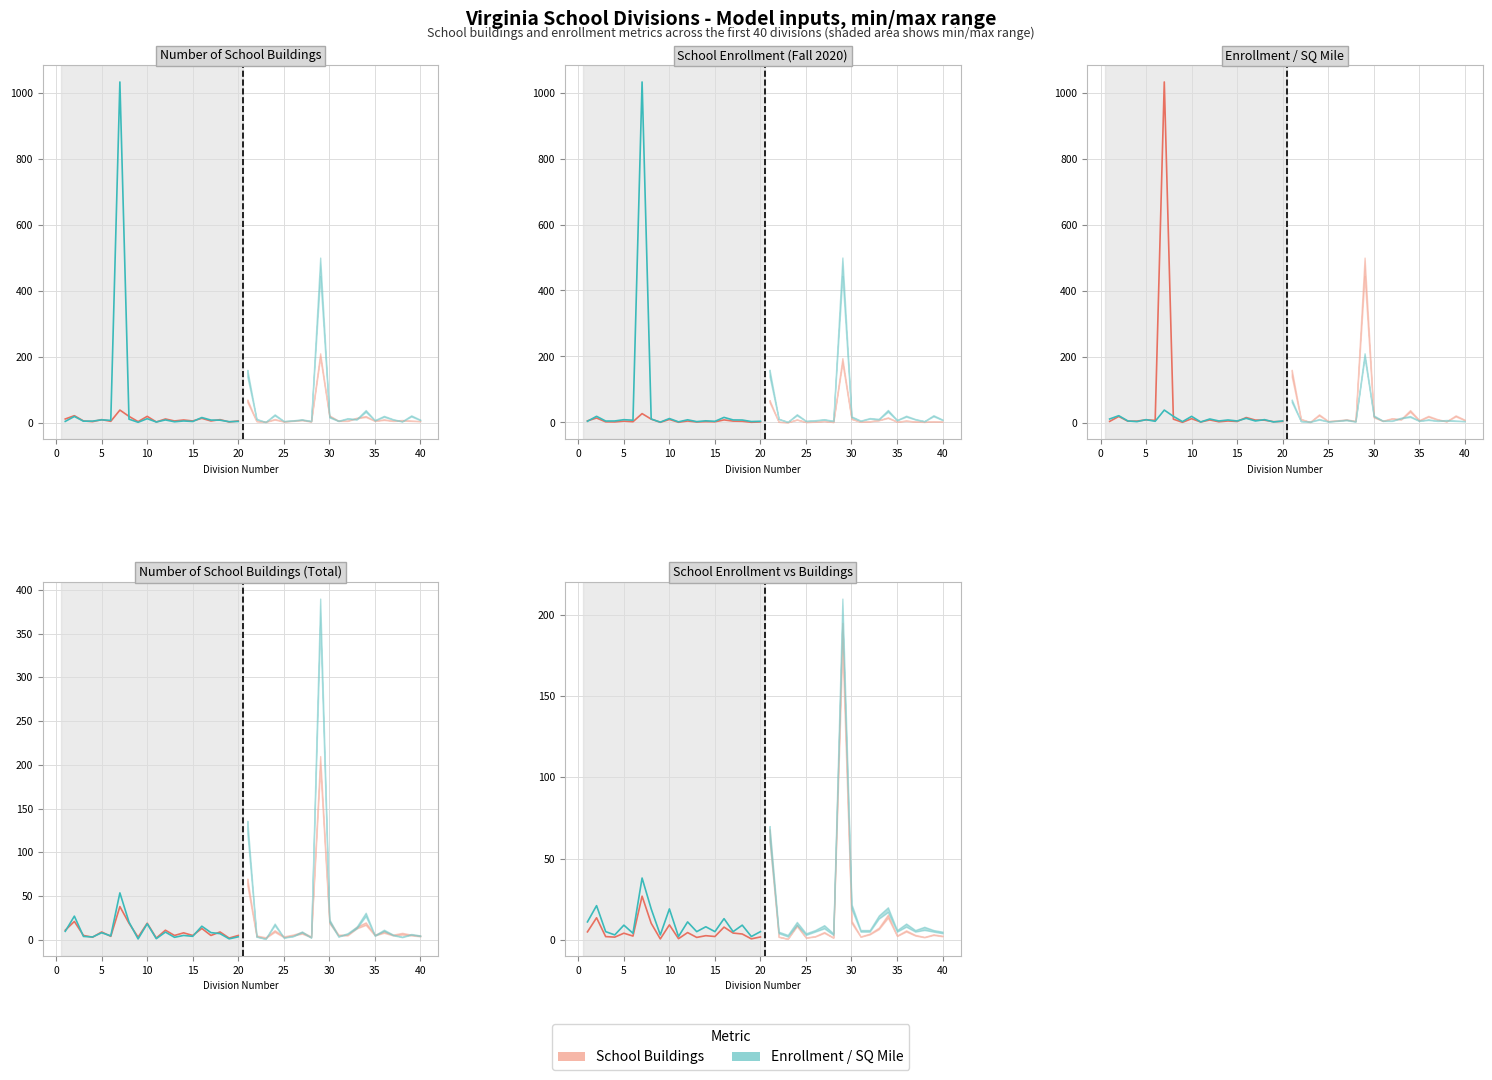

Is the value of School Buildings at 40 greater than the value of Enrollment / SQ Mile at −5?

No